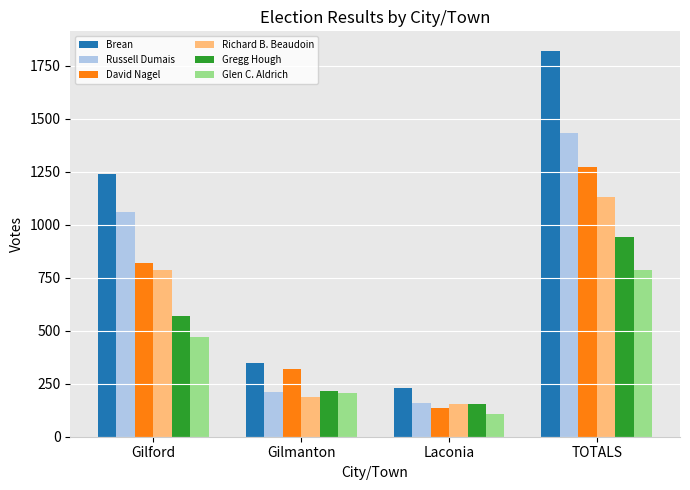

Rank the categories by Glen C. Aldrich value from highest to lowest.

TOTALS, Gilford, Gilmanton, Laconia